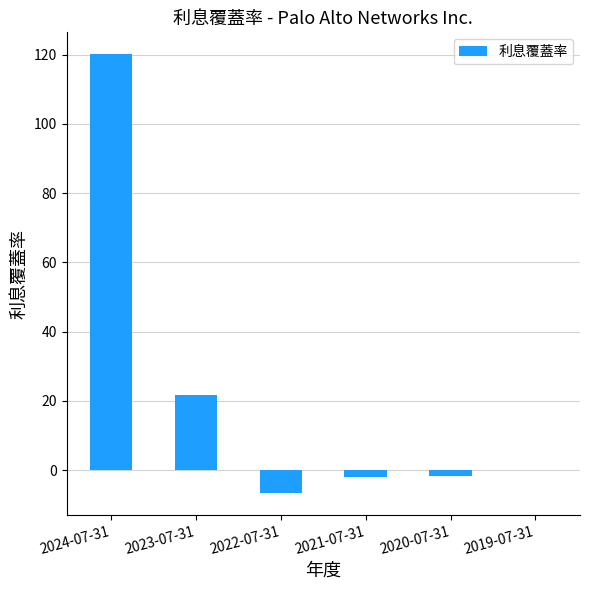

Are the bars horizontal?

No